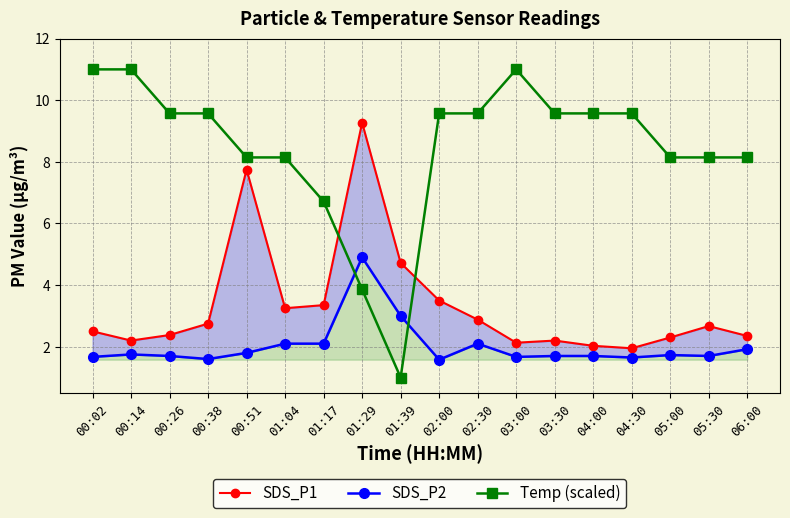

The SDS_P2 series shows 2.8 at 02:30. True or false?

False